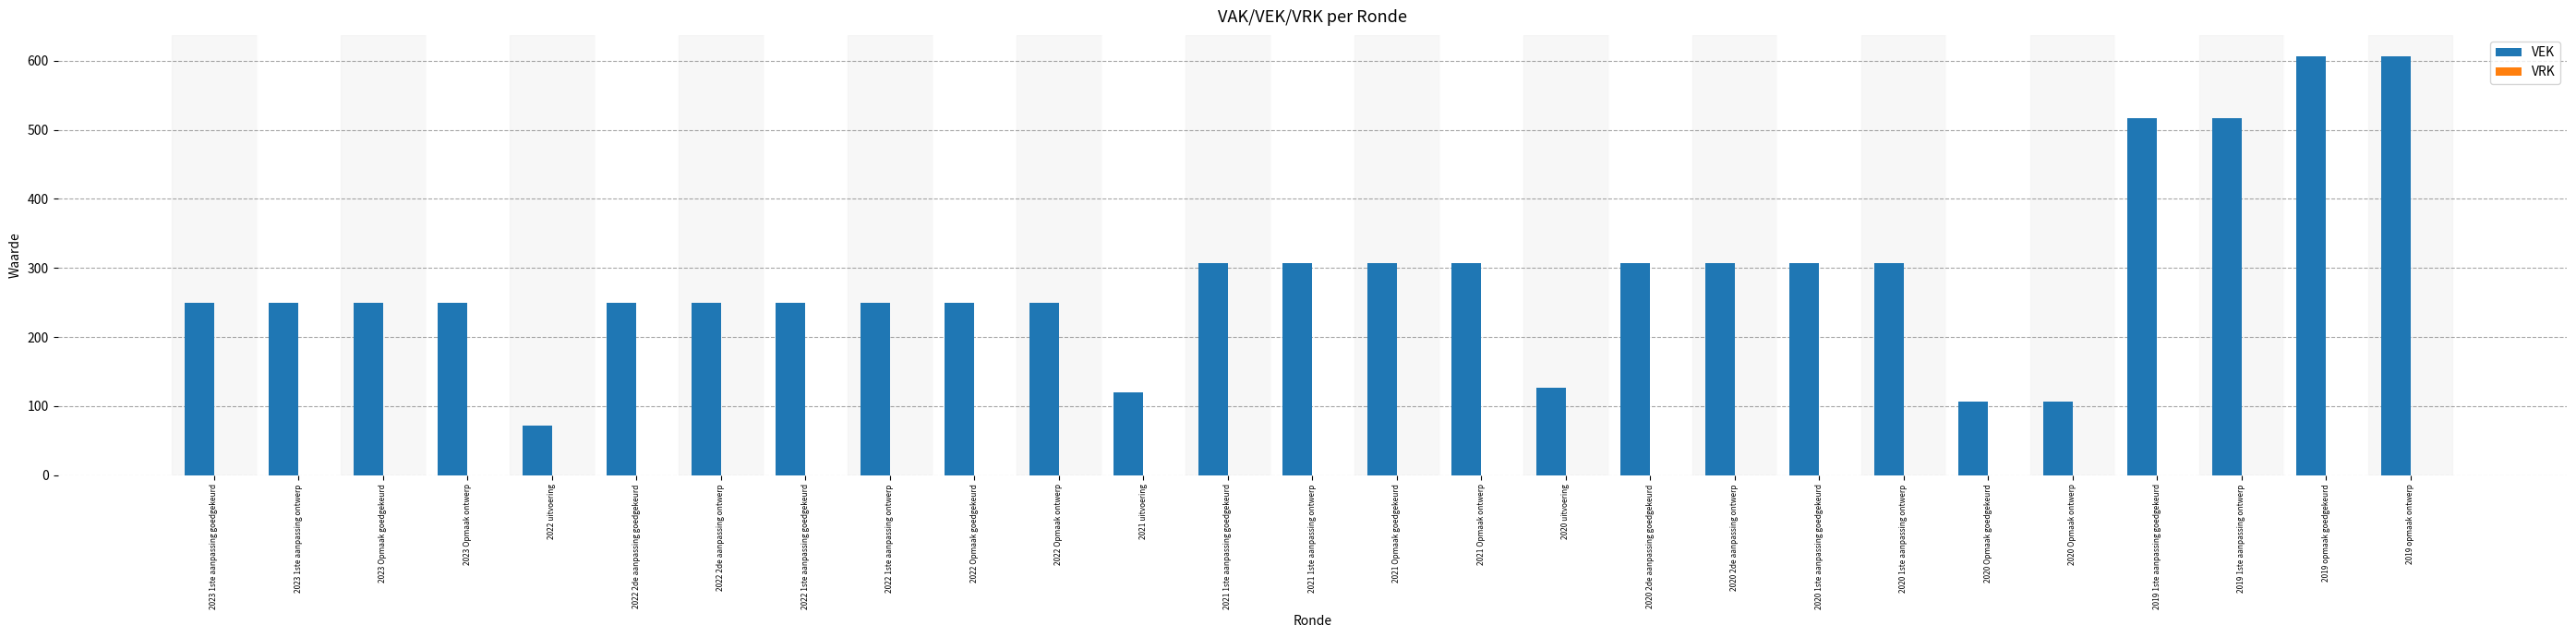

Count the number of categories in the chart.

27